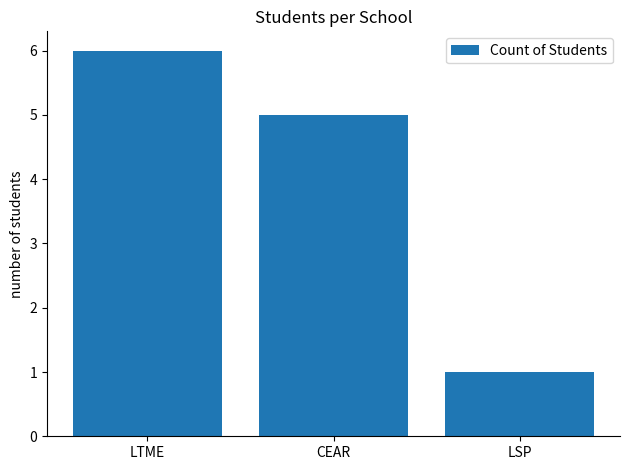

What is the label of the 3rd bar from the left?

LSP